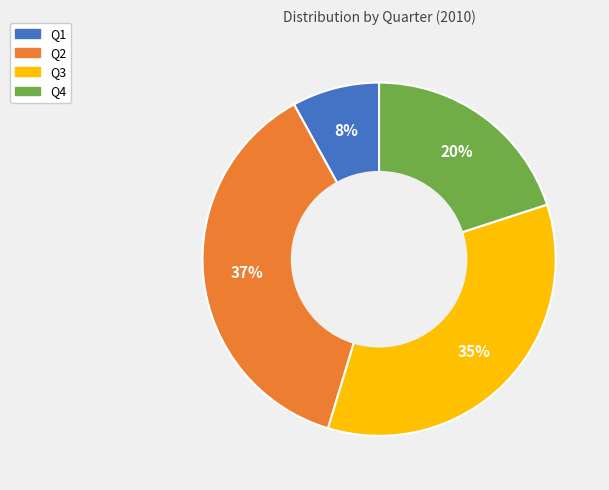

What is the largest slice in the pie chart?

Q2